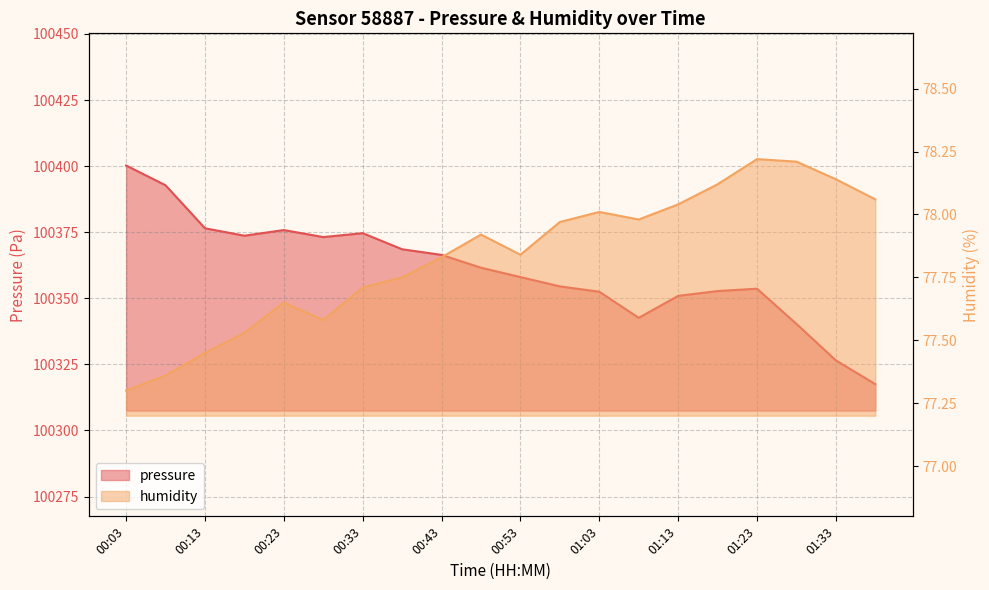

At which category does humidity reach its first local valley?

00:28